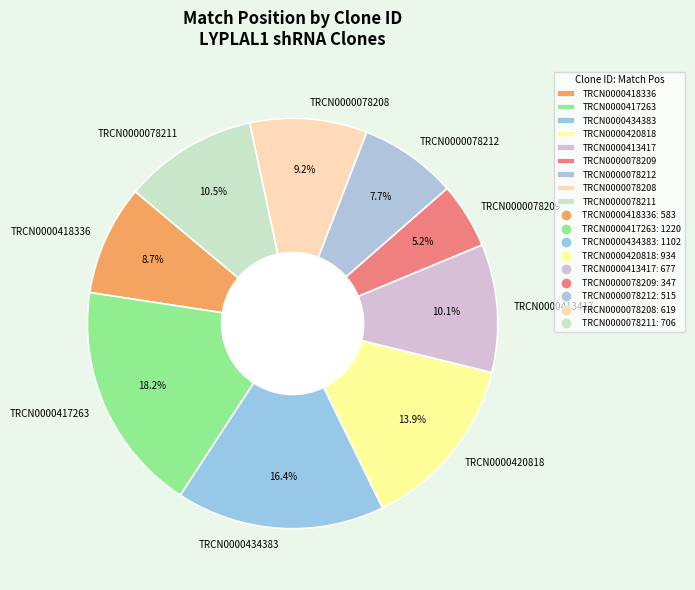

What percentage do TRCN0000078208 and TRCN0000078212 together represent?

16.9%